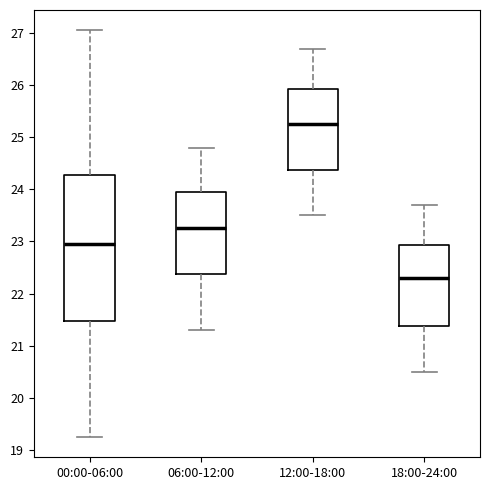

Which box has the highest median line?

12:00-18:00